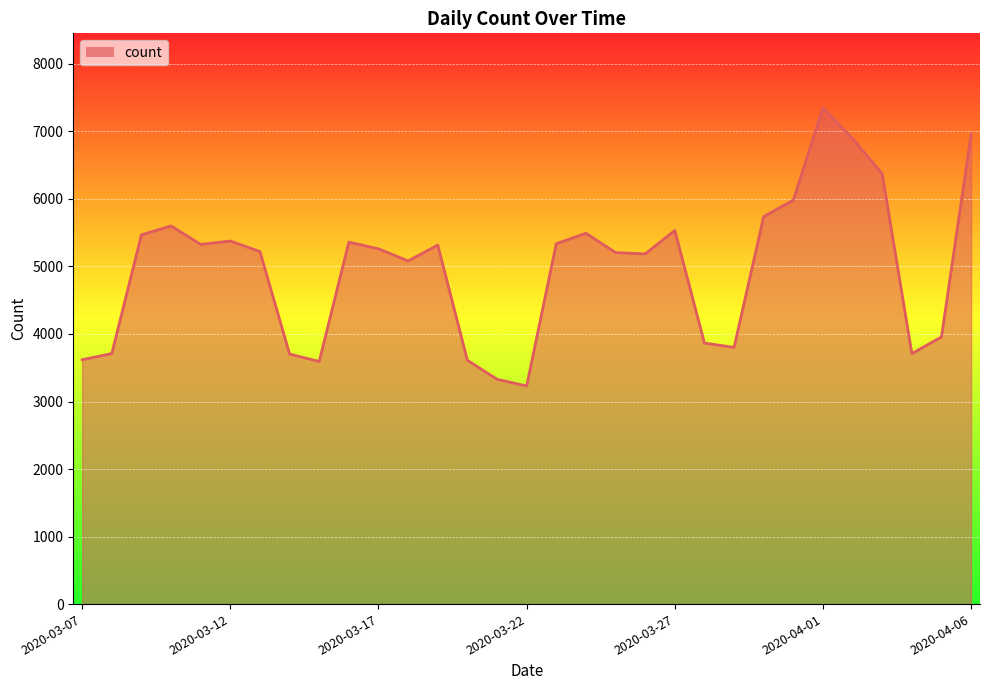

What is the difference between the maximum and minimum values?

4120